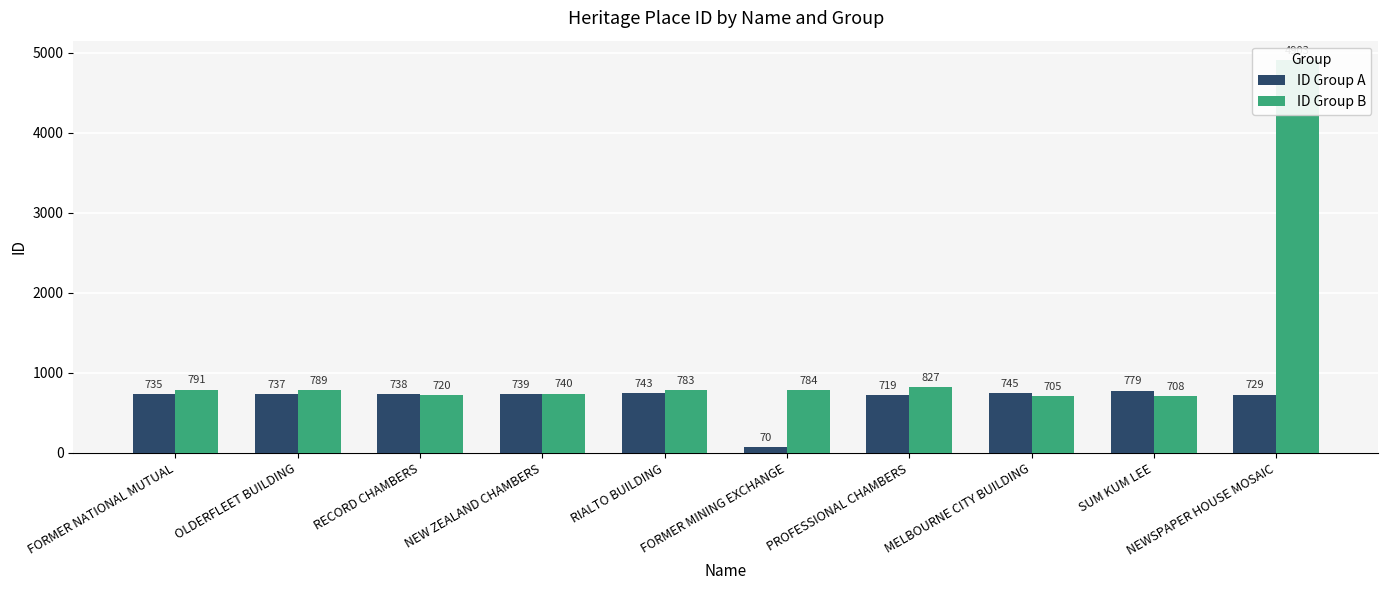

What are all the series names shown in the legend?

ID Group A, ID Group B